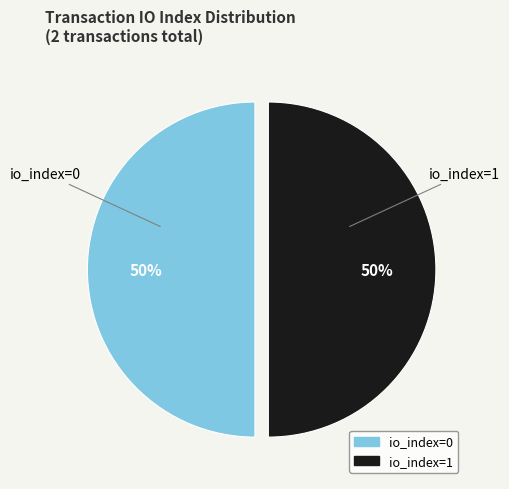

To the nearest percent, what is the average slice percentage?

50%